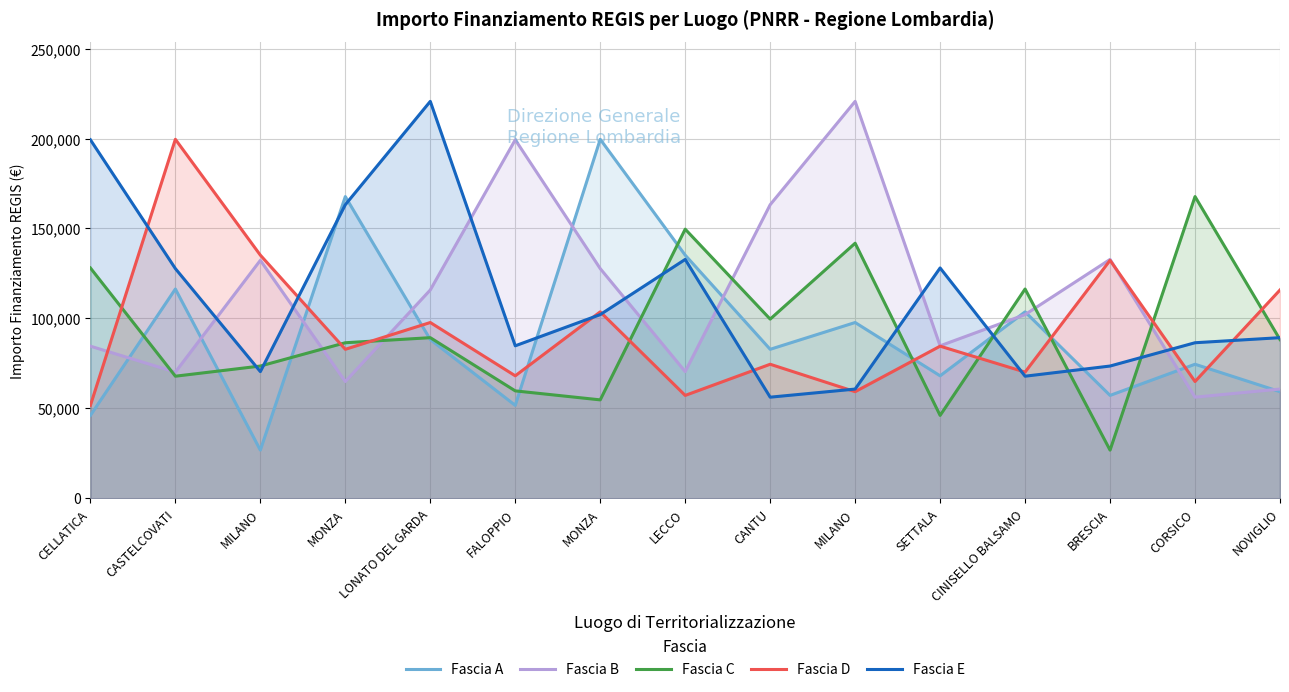

What is the sum of all Fascia C values?

1395469.8